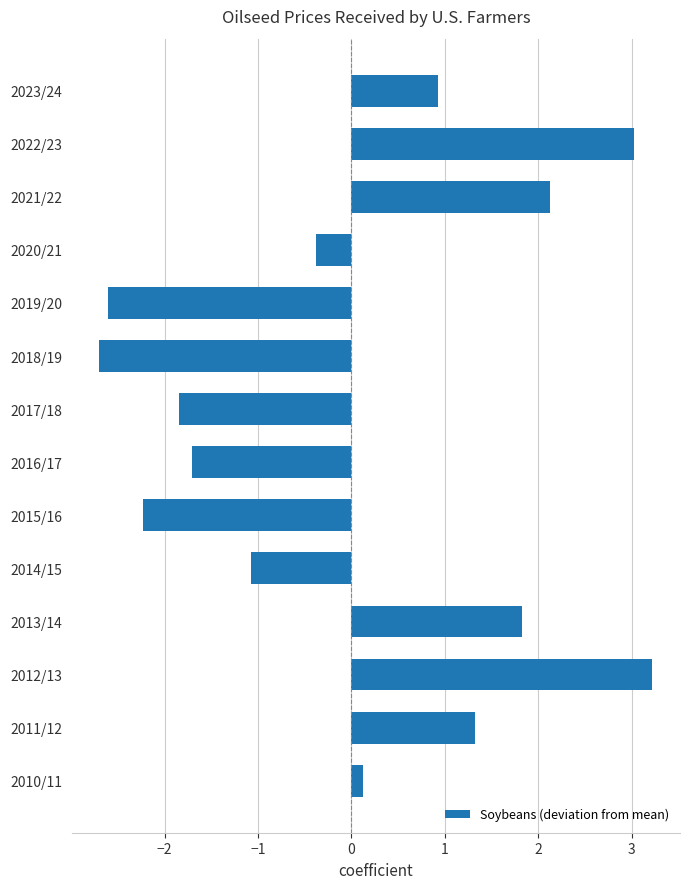

What is the change in value from 2012/13 to 2021/22?

-1.1